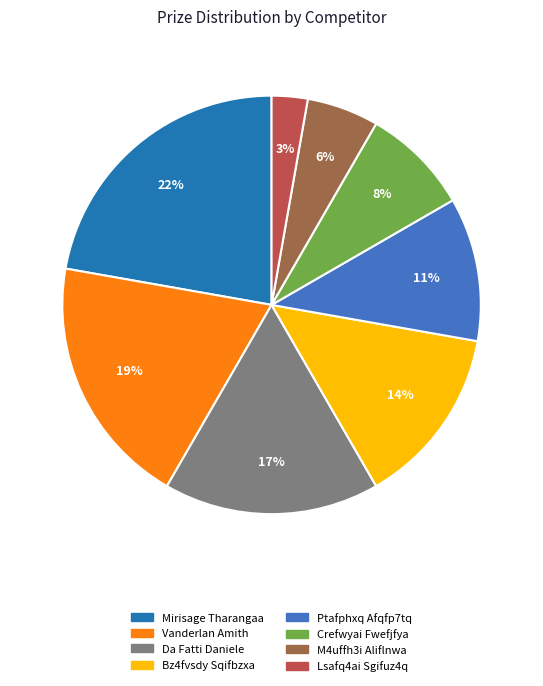

Is the sum of Crefwyai Fwefjfya and Lsafq4ai Sgifuz4q greater than half?

No